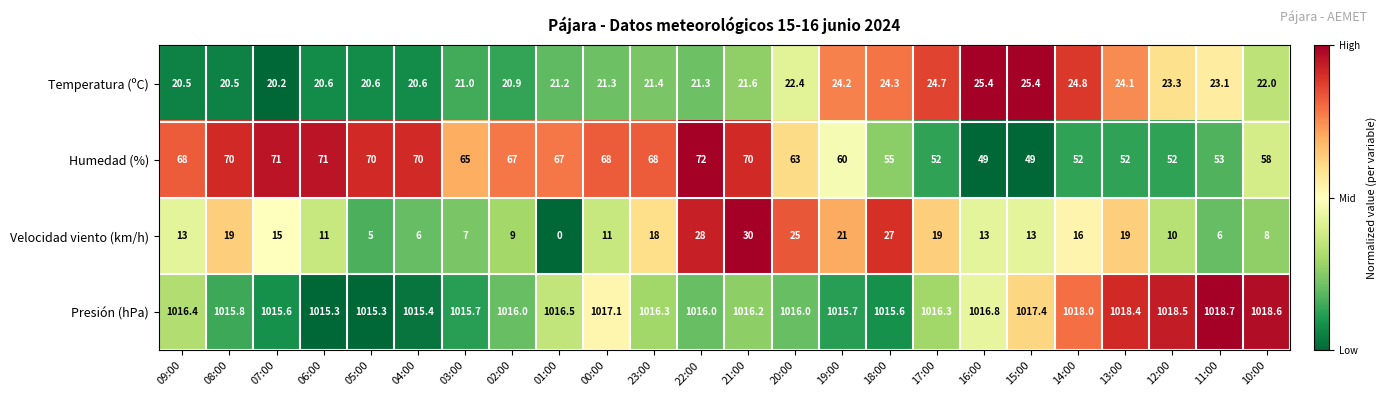

At how many categories does at least one series exceed 960?

24